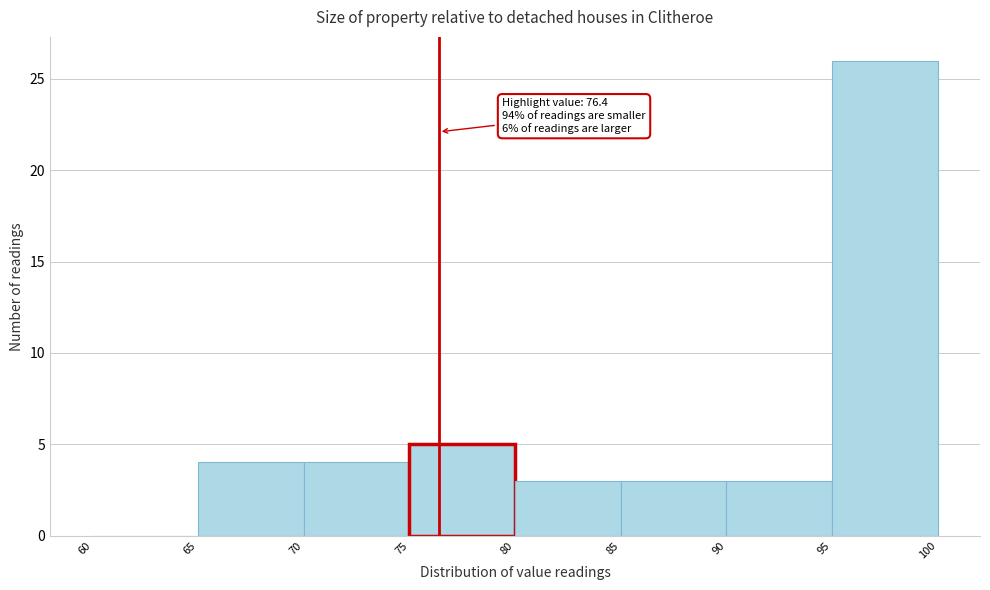

Over which range of the x-axis is the bar tallest?

95 to 100